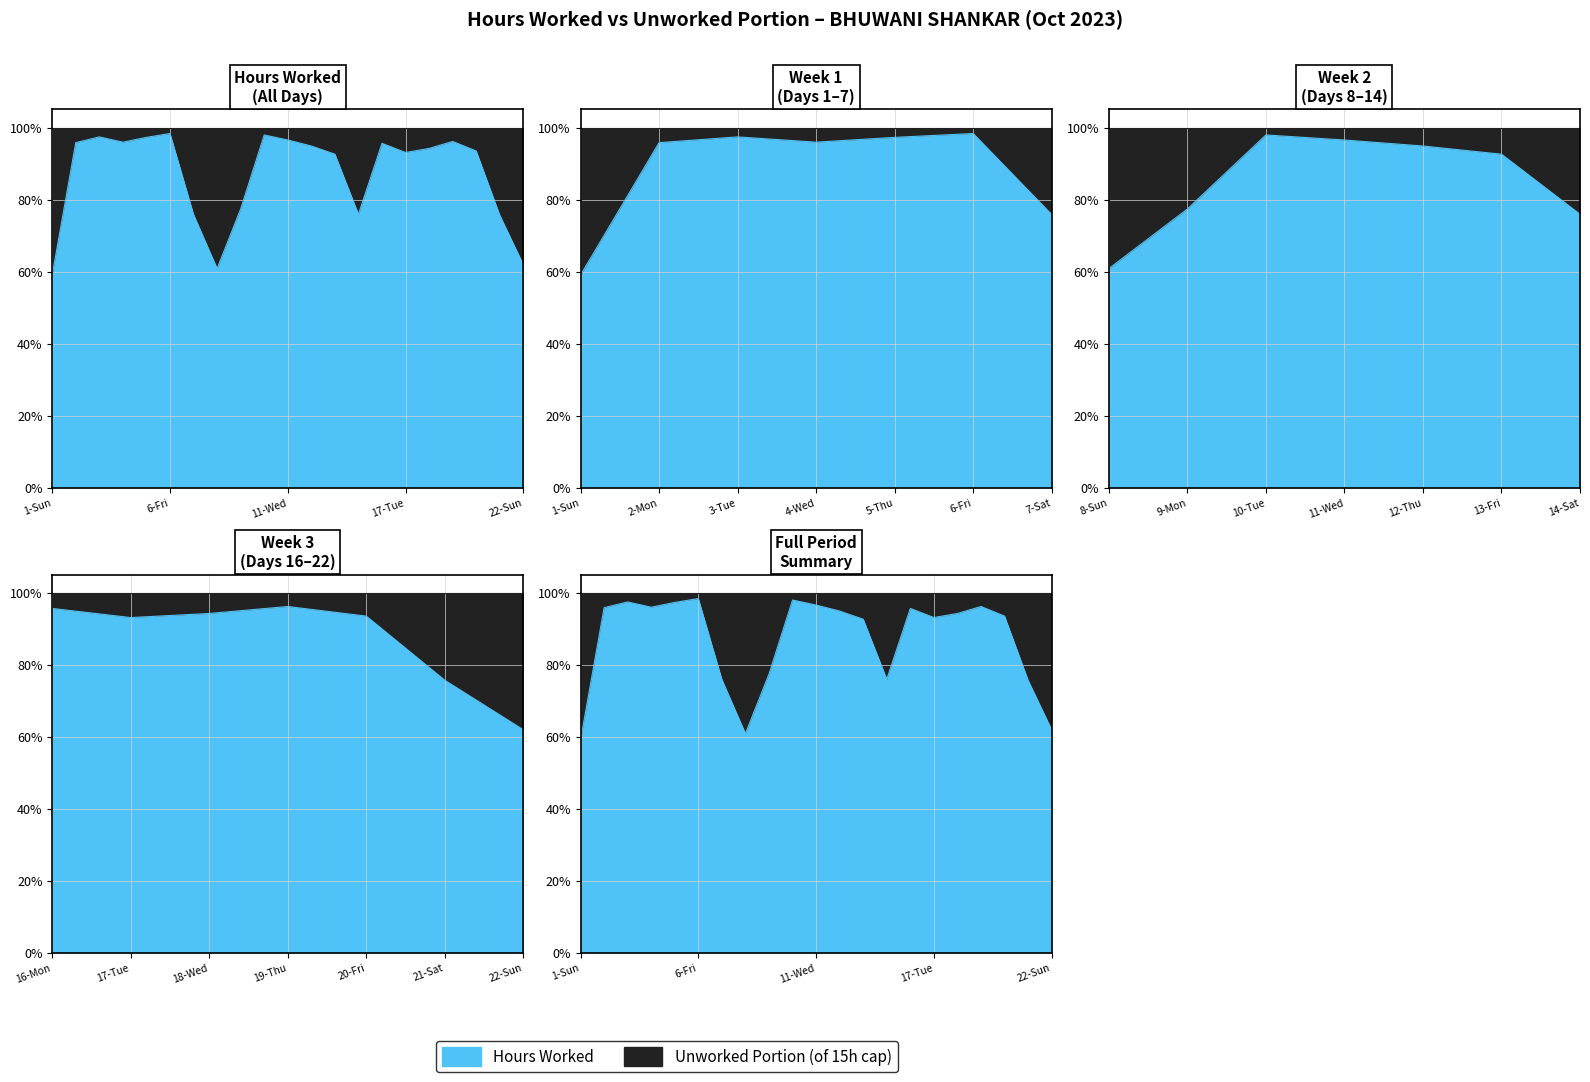

List the series in order of their peak value, highest first.

Hours Worked, Remaining to 15h